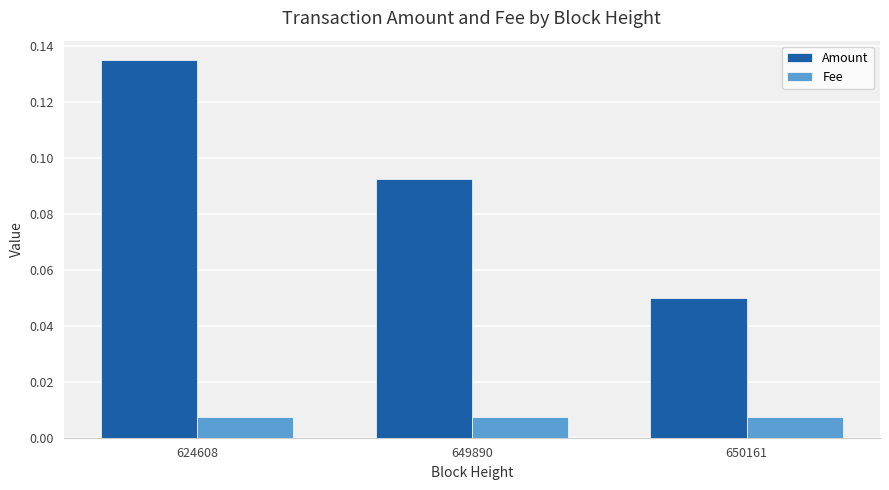

True or false: Amount has a value of 0.0 at 649890.

False